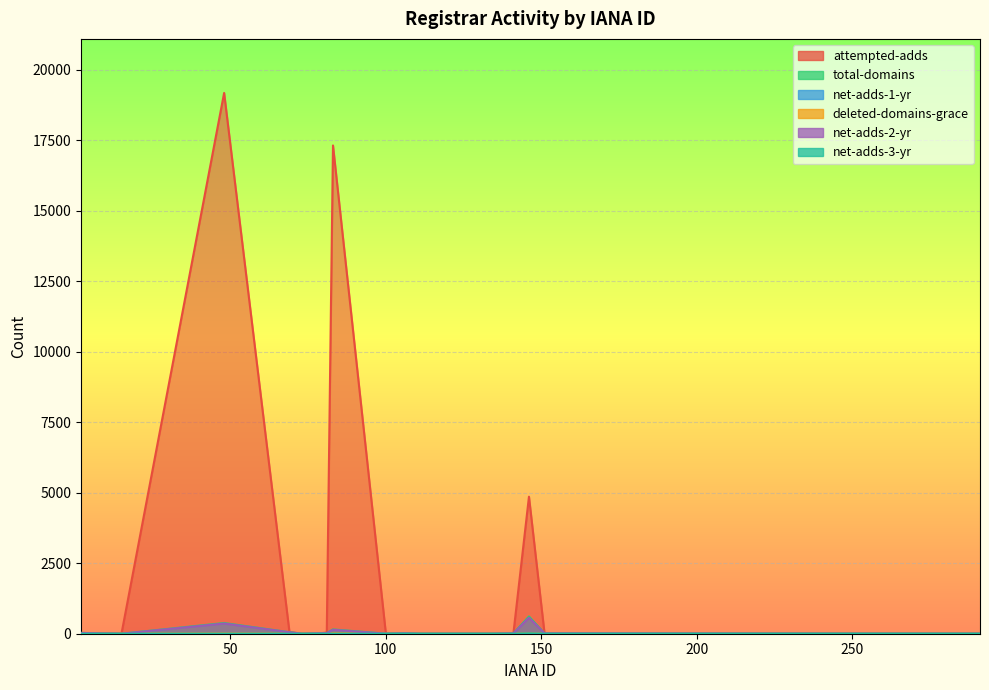

Which series has the largest range (max minus min)?

attempted-adds